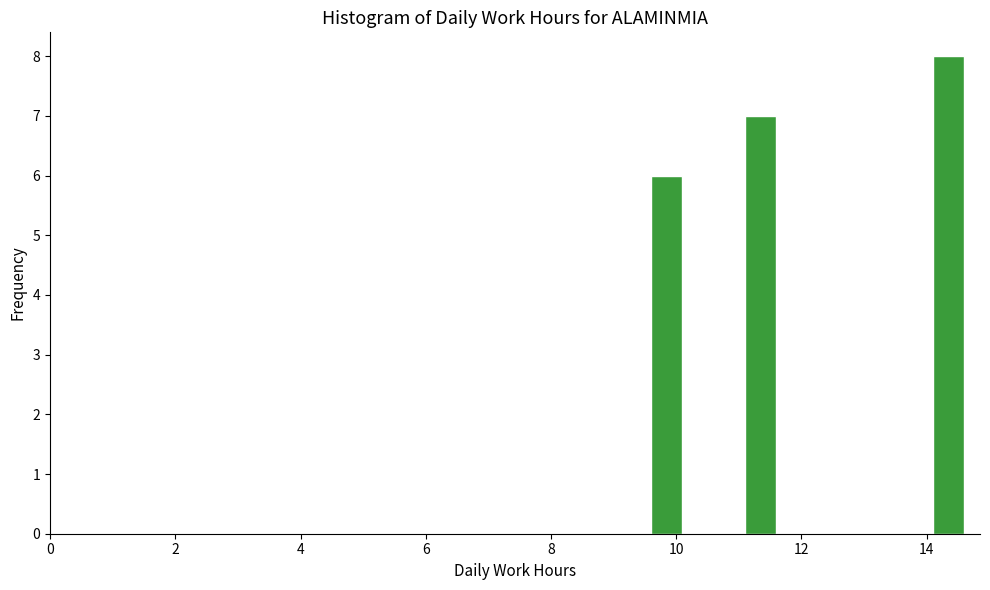

Read against the x-axis, roughly where is the centre of the tallest bar?

14.4